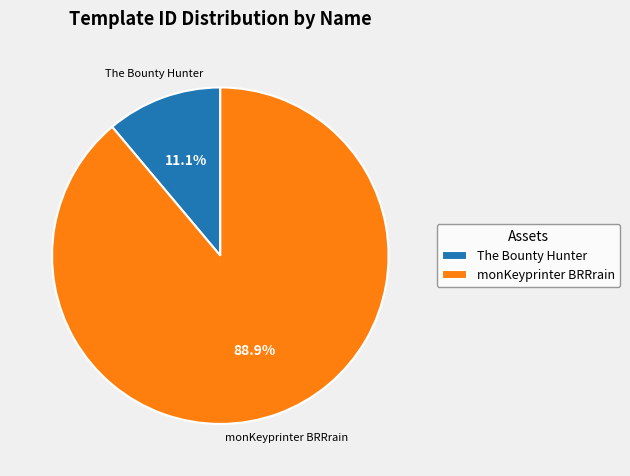

What is the majority slice?

monKeyprinter BRRrain